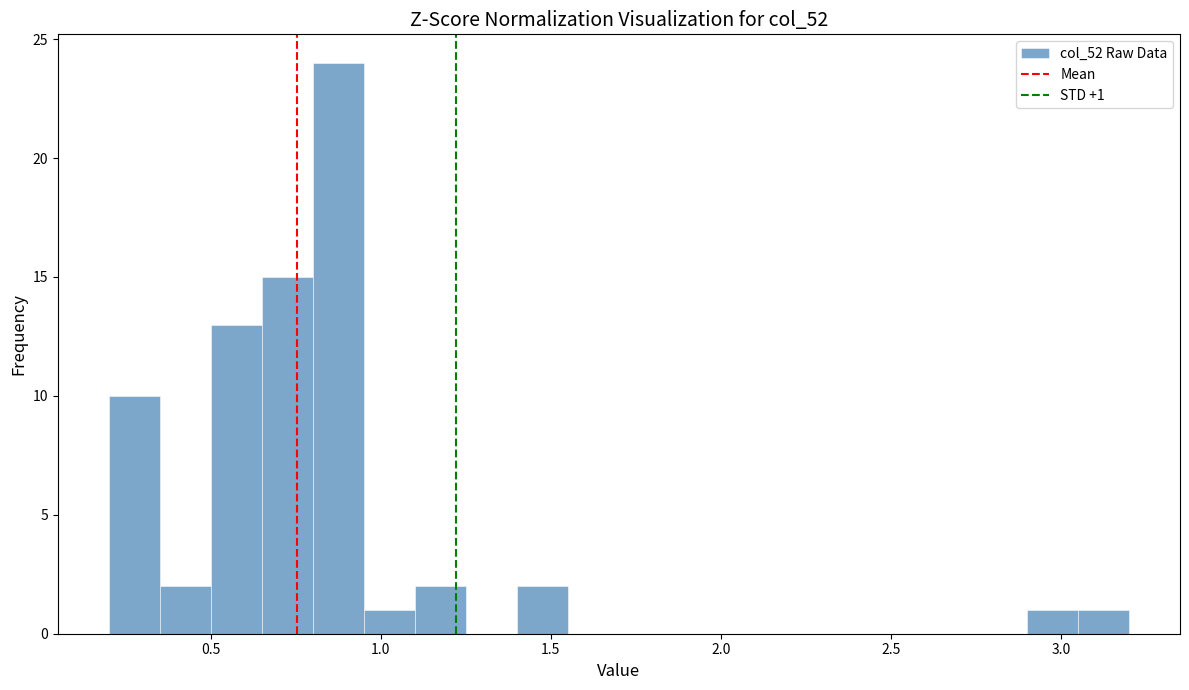

Around what value on the x-axis is the tallest bar? Give the approximate position of its centre, as read against the axis.

0.90